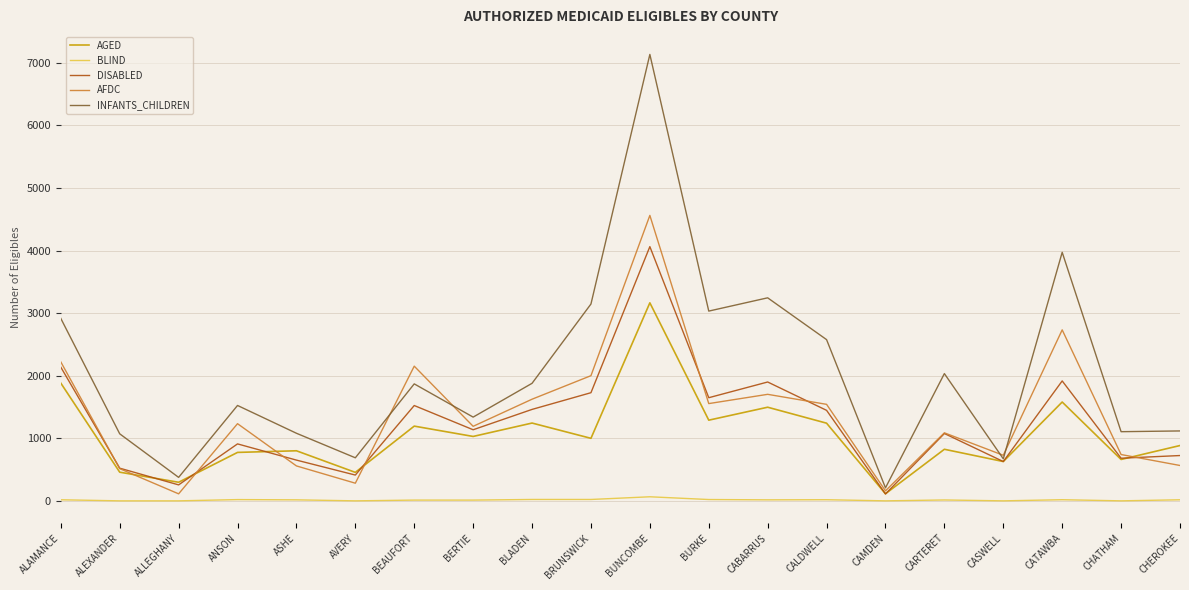

What position from the right is CHEROKEE?

1